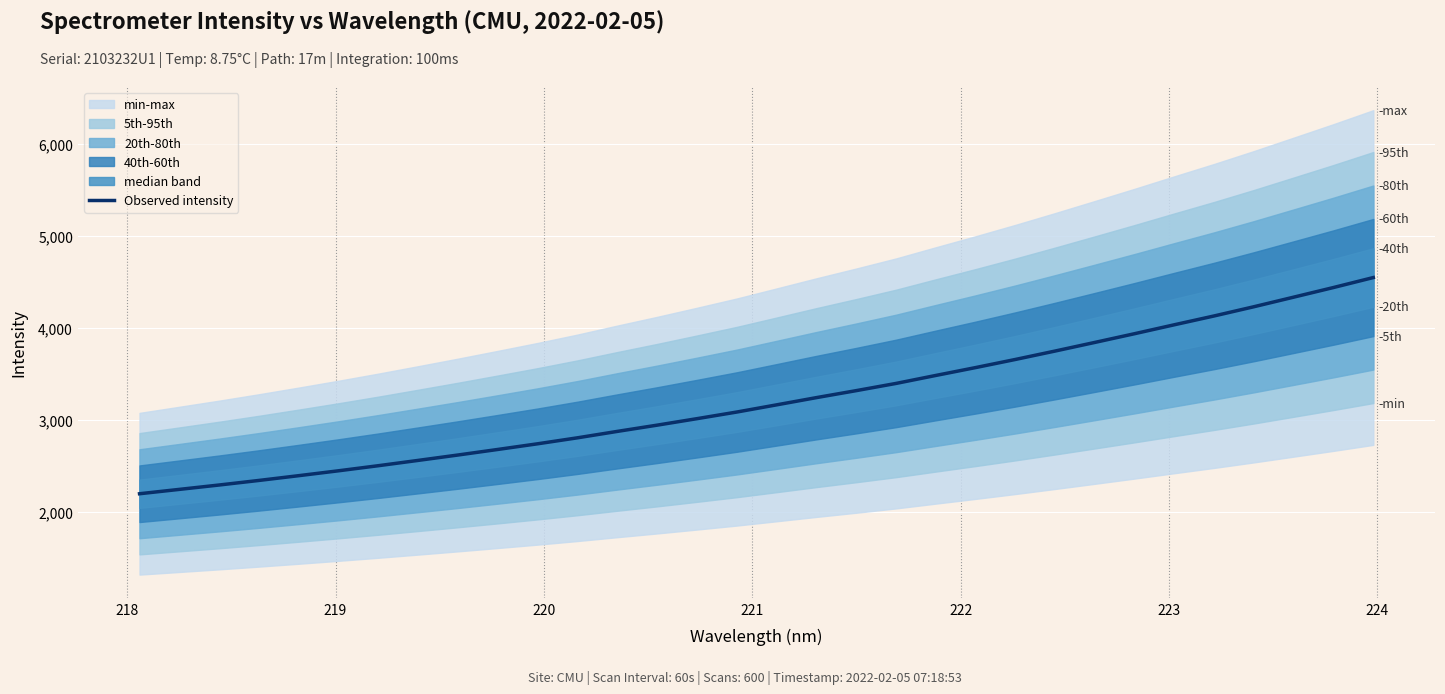

What is the lowest value of the Observed intensity series?

2196.9